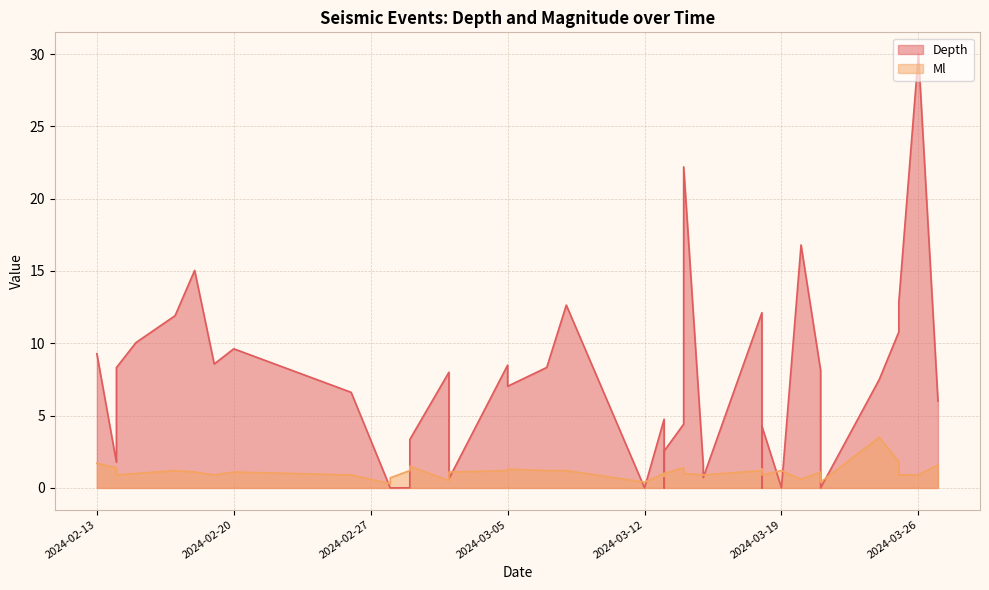

Which series has the largest total across all categories?

Depth